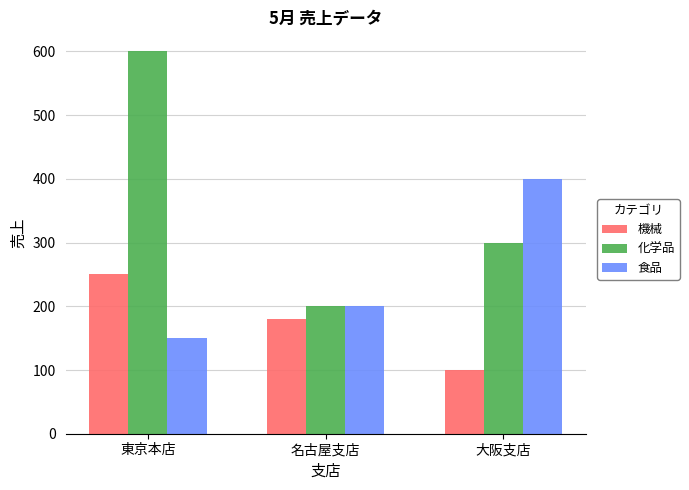

At 大阪支店, list the series in order from largest to smallest.

食品, 化学品, 機械